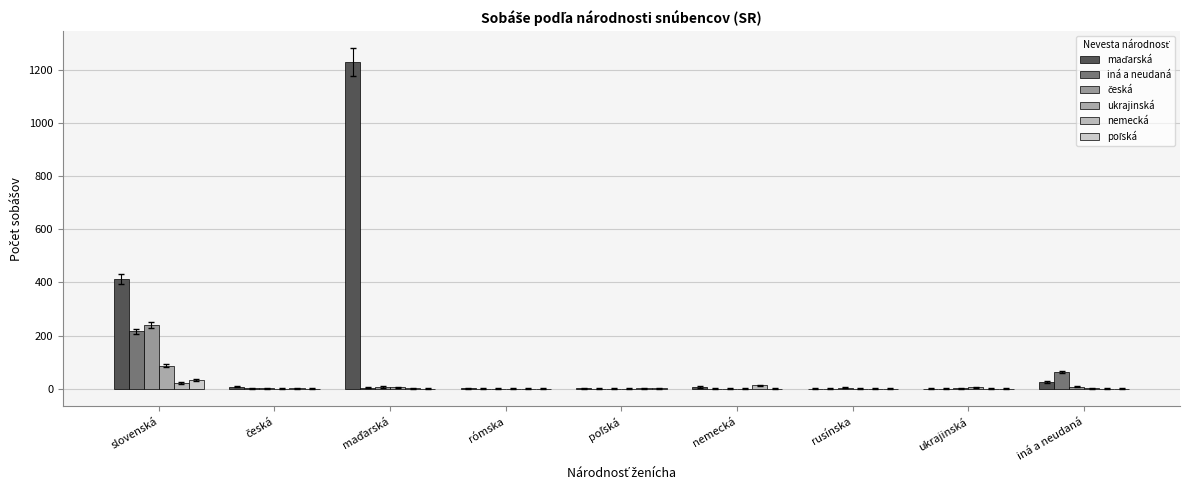

Is it true that ukrajinská equals 0 at rusínska?

True